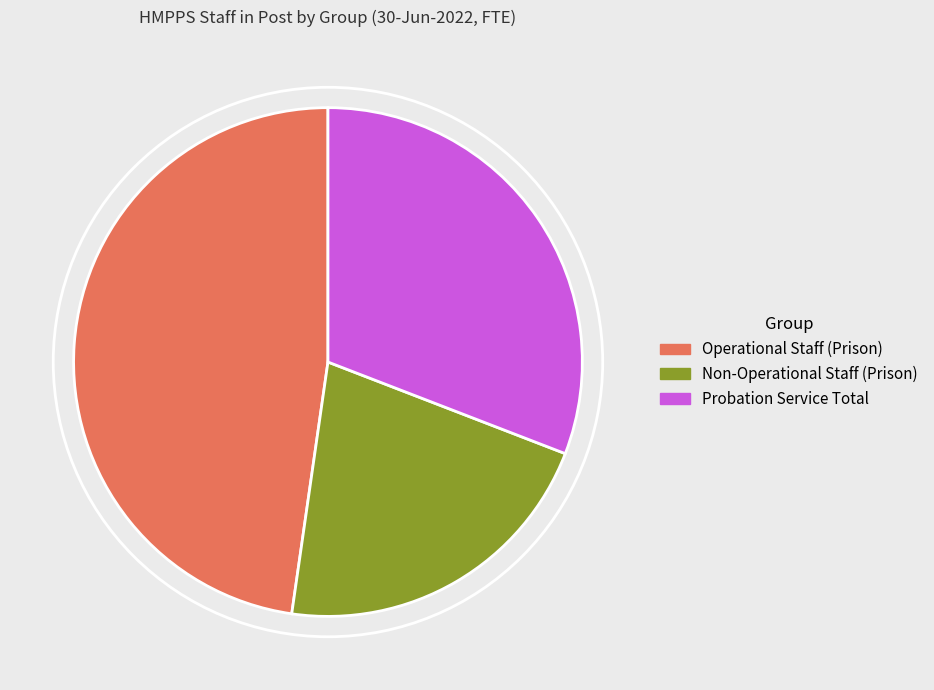

True or false: Operational Staff (Prison) accounts for 39% of the total.

False